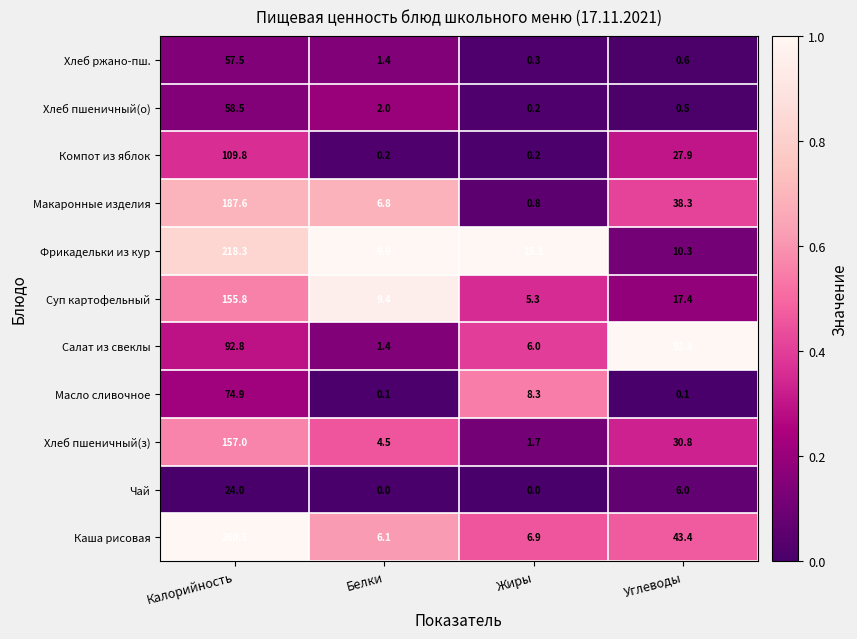

At which label is Макаронные изделия closest to 94?

Углеводы